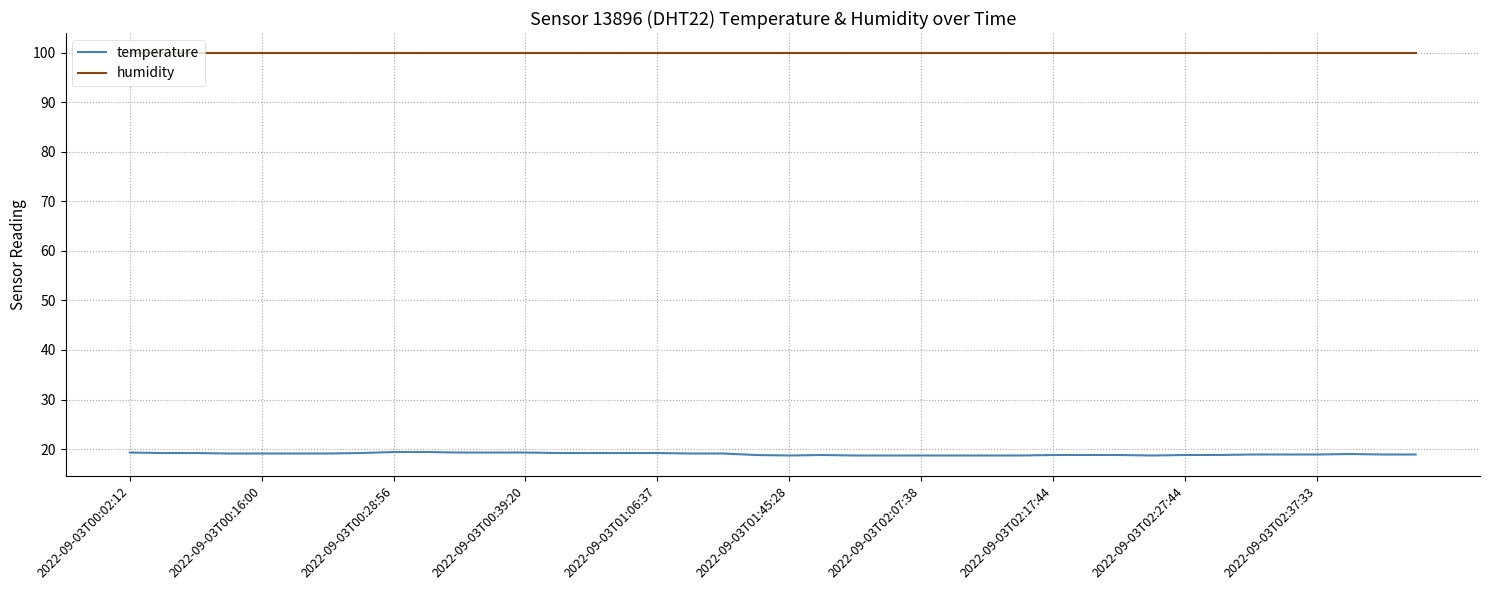

List the series in order of their peak value, highest first.

humidity, temperature